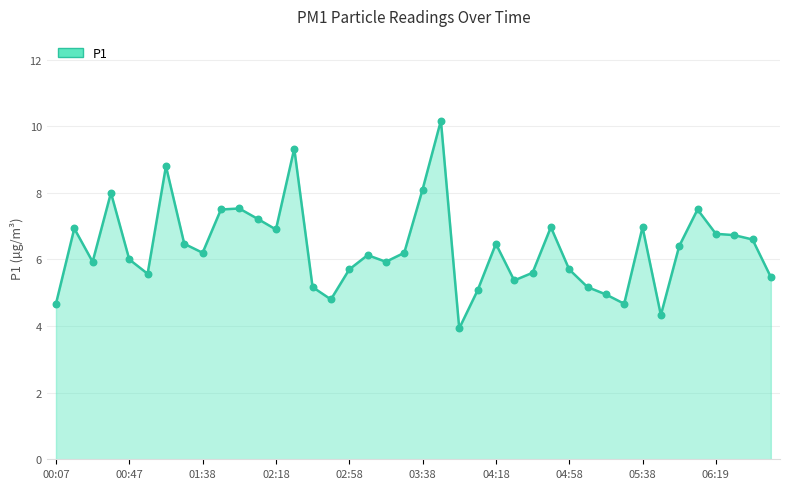

What is the difference between the maximum and minimum values?

6.2